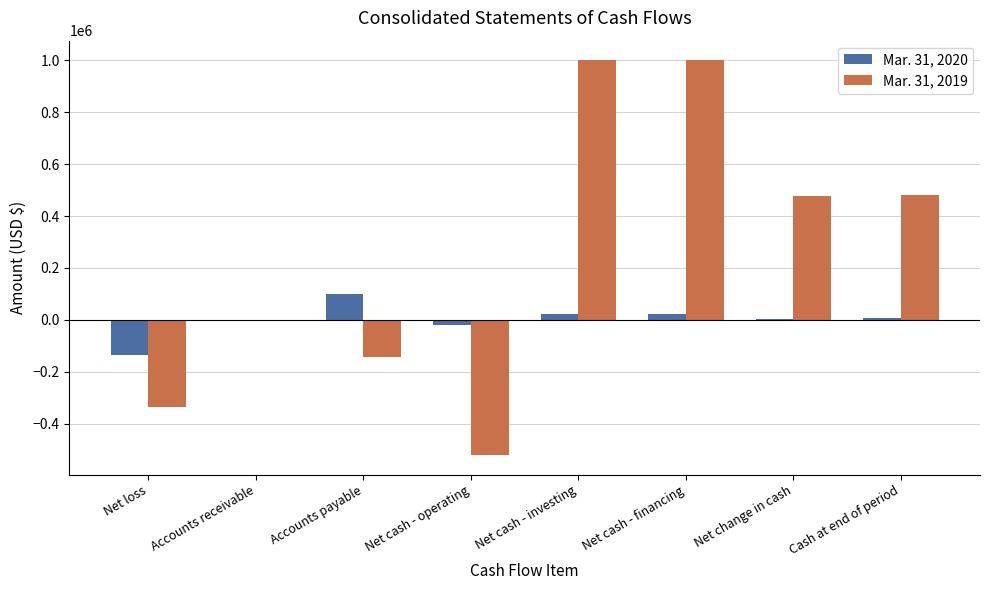

What is the difference between the Mar. 31, 2019 values at Cash at end of period and Accounts payable?

624132